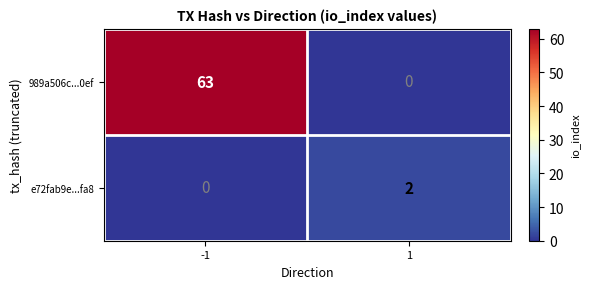

What is the total value across all series at -1?

63